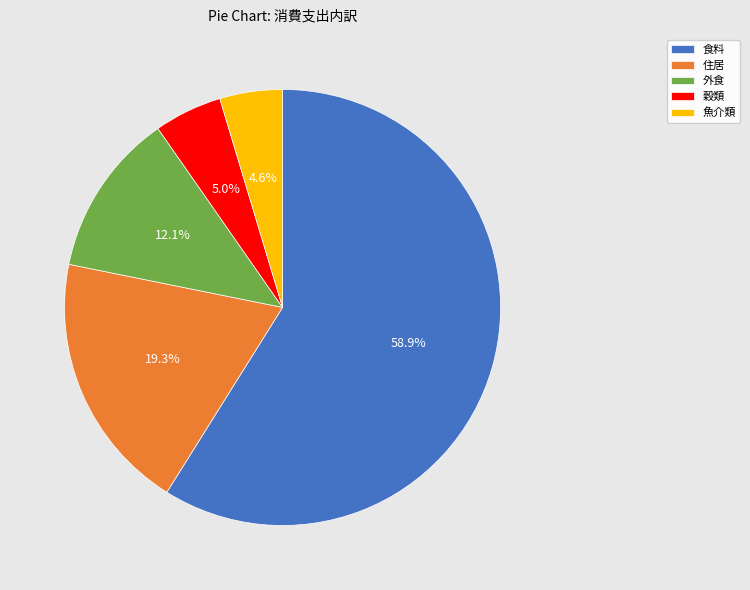

What is the largest slice in the pie chart?

食料